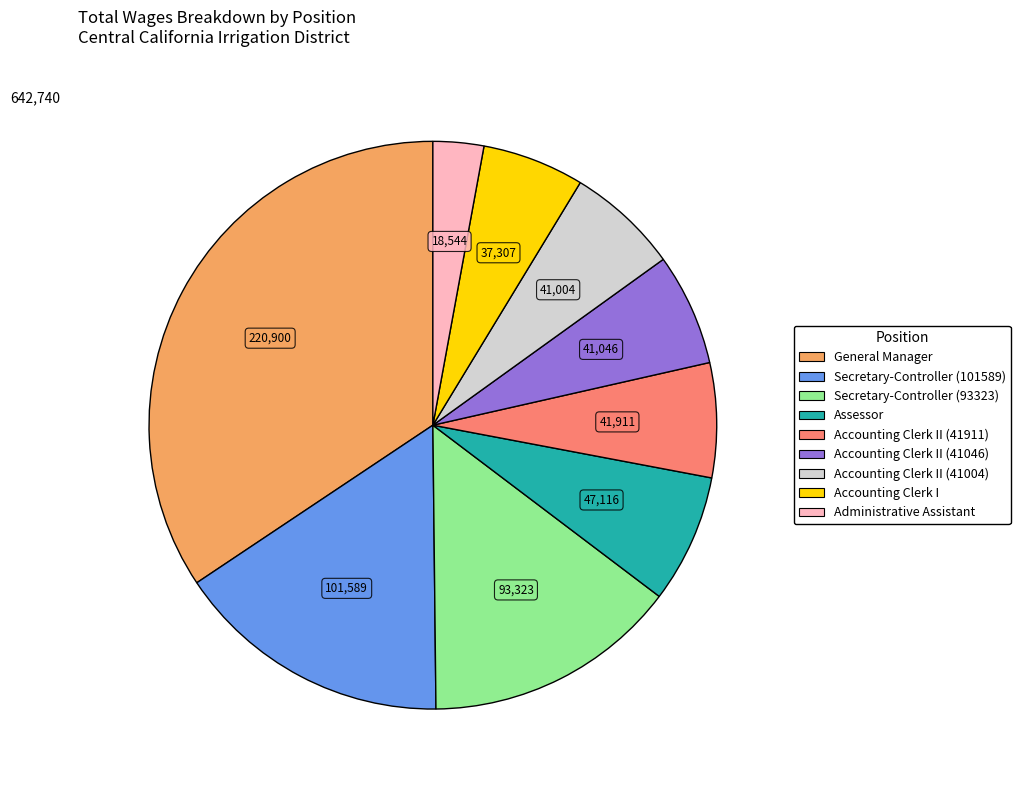

Is there a majority slice in this chart?

No